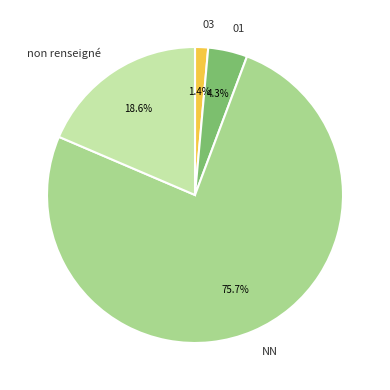

To the nearest percent, what is the difference between the largest and smallest slice percentages?

74%